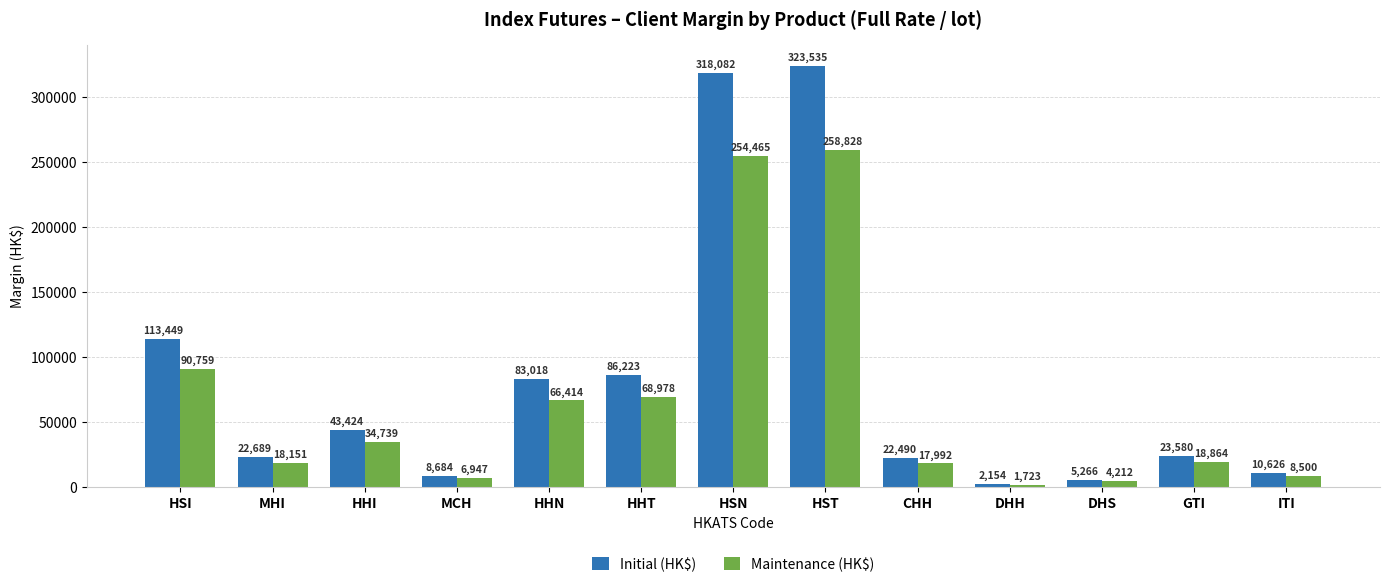

At how many categories does at least one series exceed 206894?

2